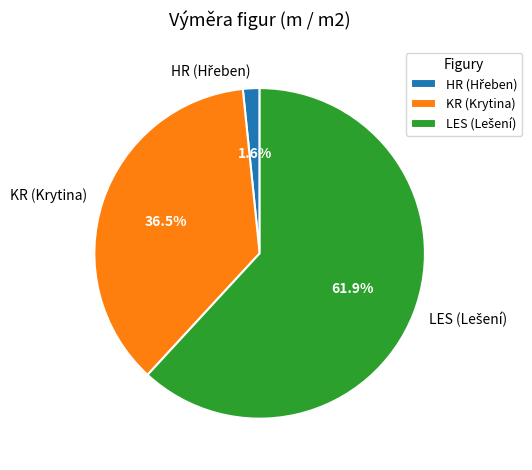

Is there a majority slice in this chart?

Yes